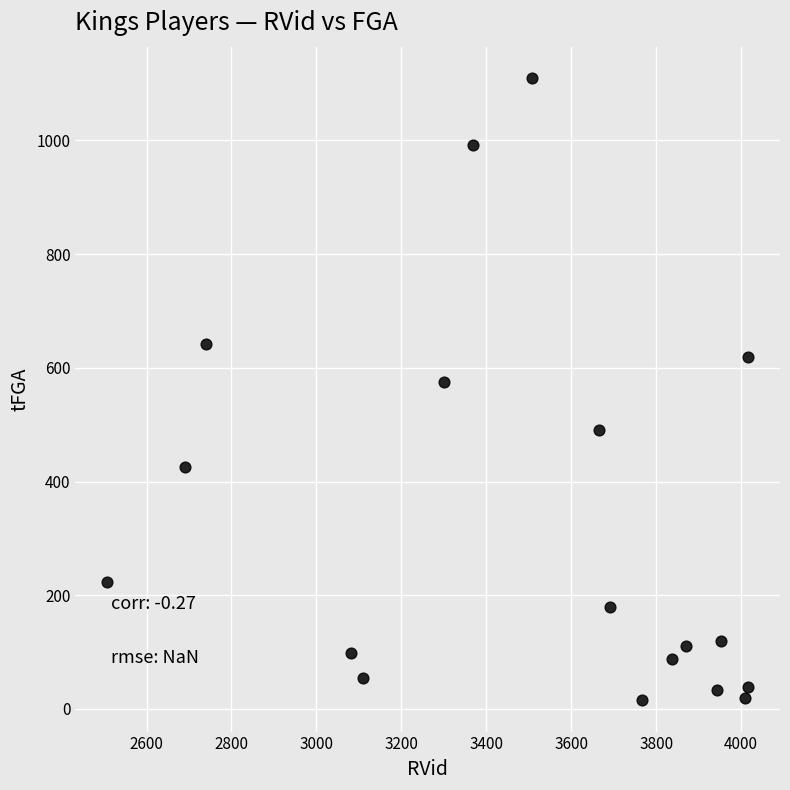

What Y value in the scatter plot is closest to 562?

575